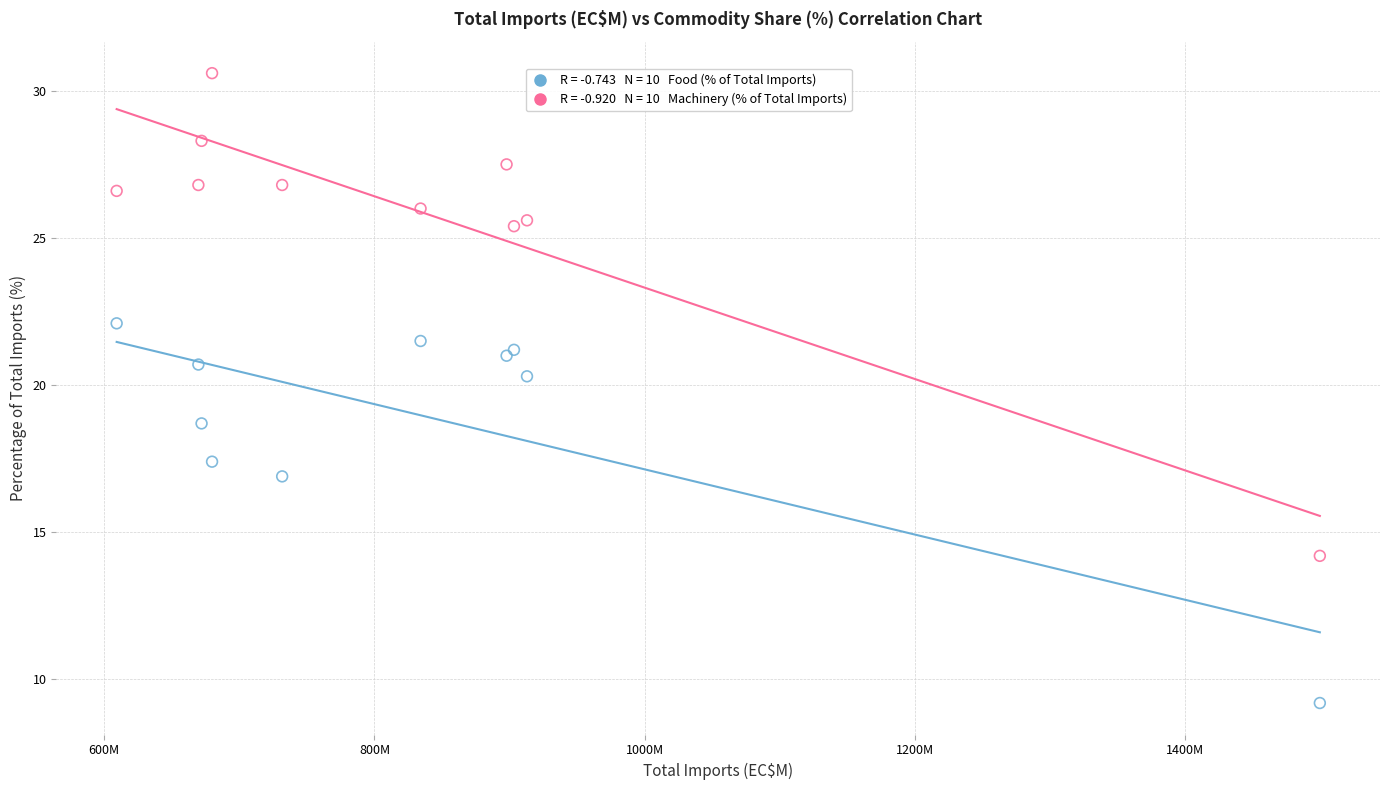

Across all series, what Y value is closest to 19?

18.7